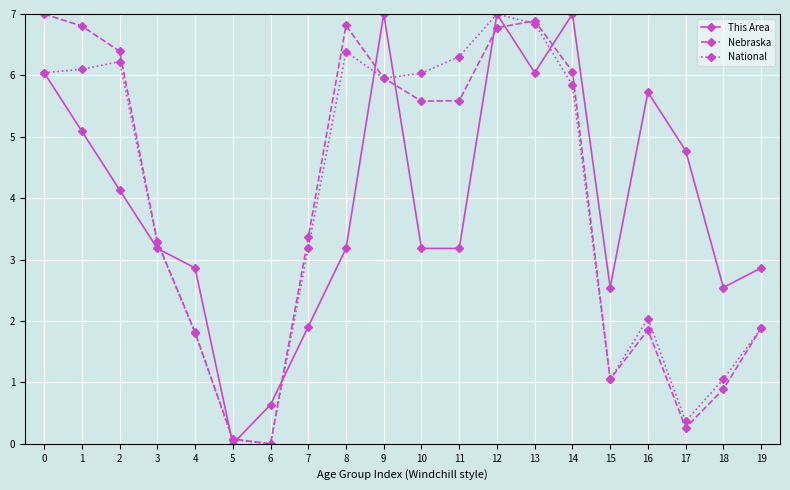

What is the value of the Nebraska point at the 8th from the left?

3.4